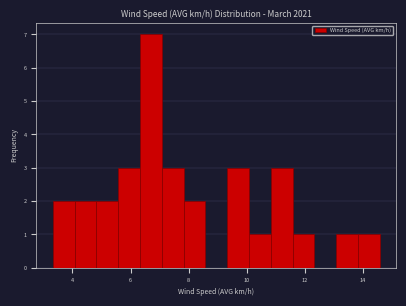

Around what value on the x-axis is the tallest bar? Give the approximate position of its centre, as read against the axis.

6.8